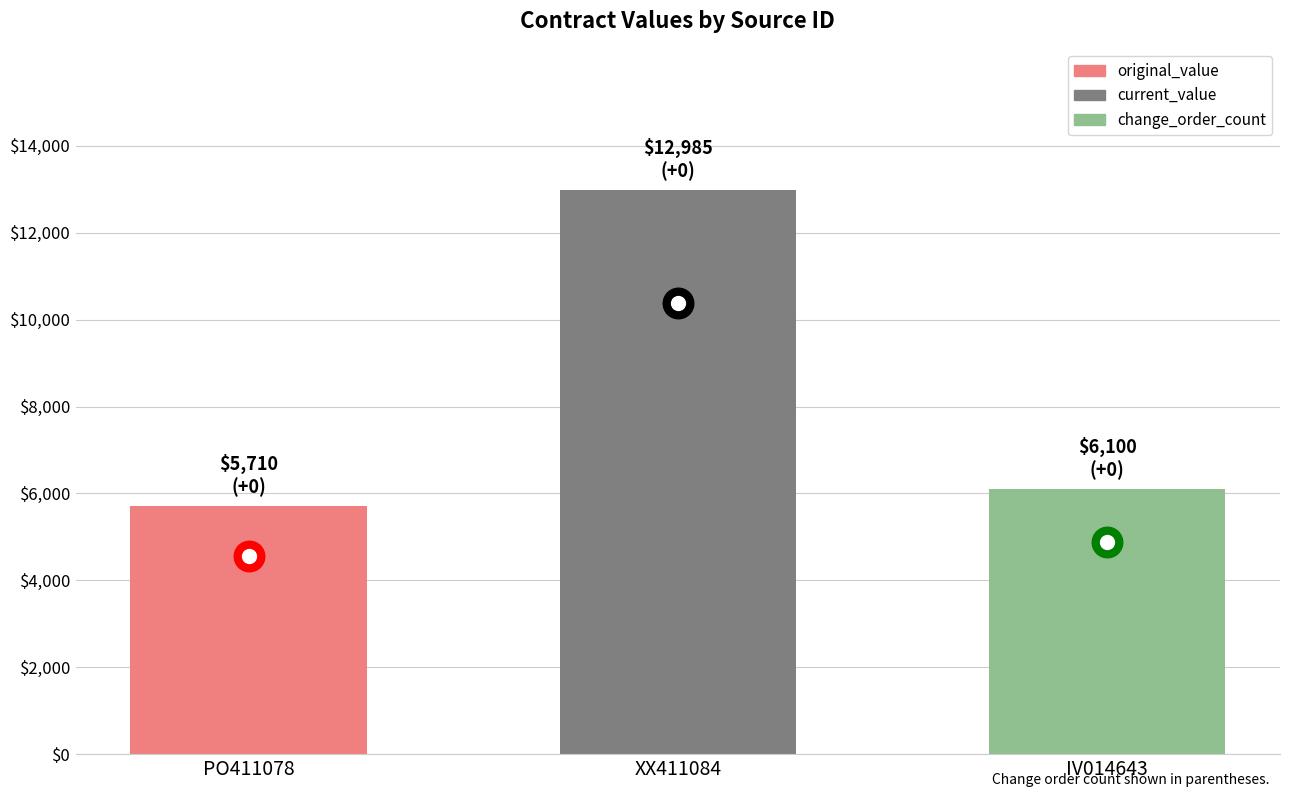

Which has a higher value, XX411084 or PO411078?

XX411084